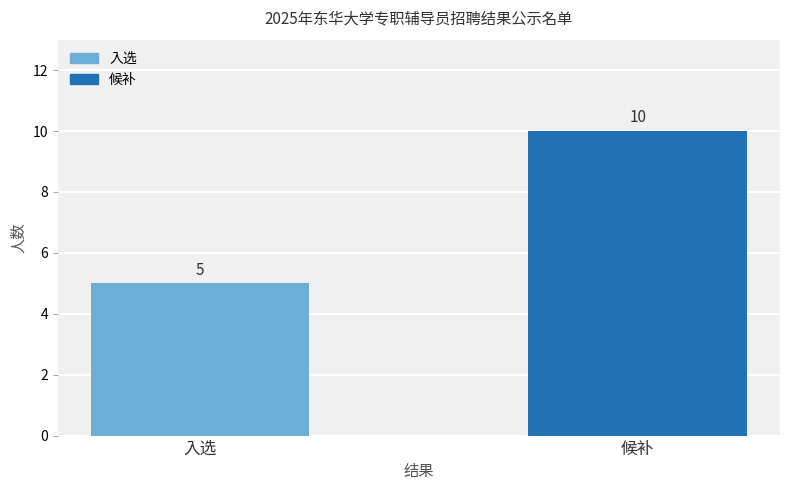

Are the bars grouped side by side (vs. stacked)?

No